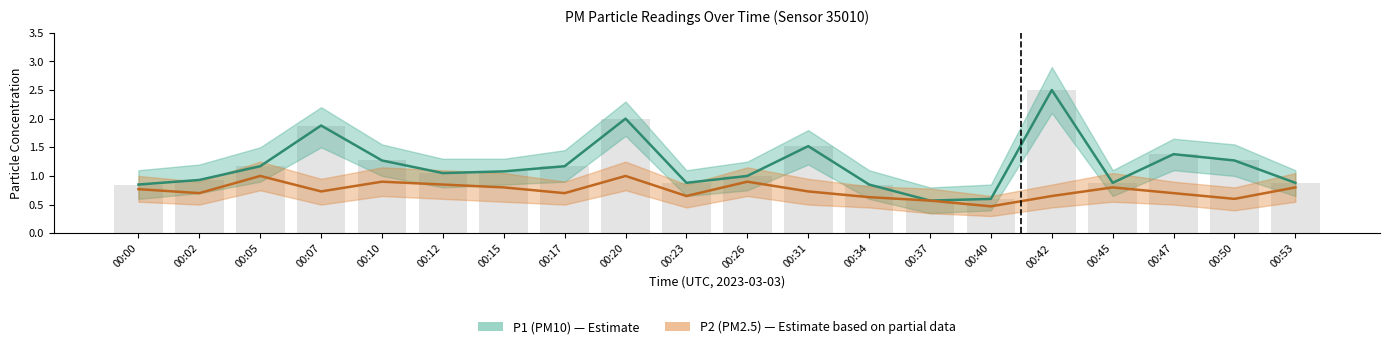

What is the difference between the maximum and minimum values in the P1 series?

1.9